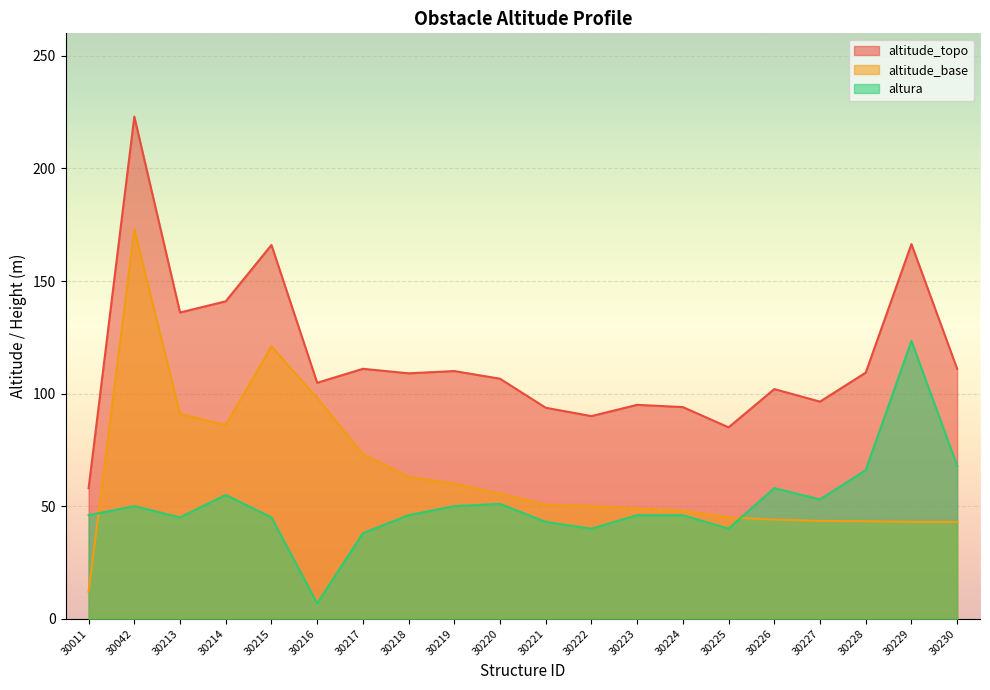

How many lines are shown in the chart?

3